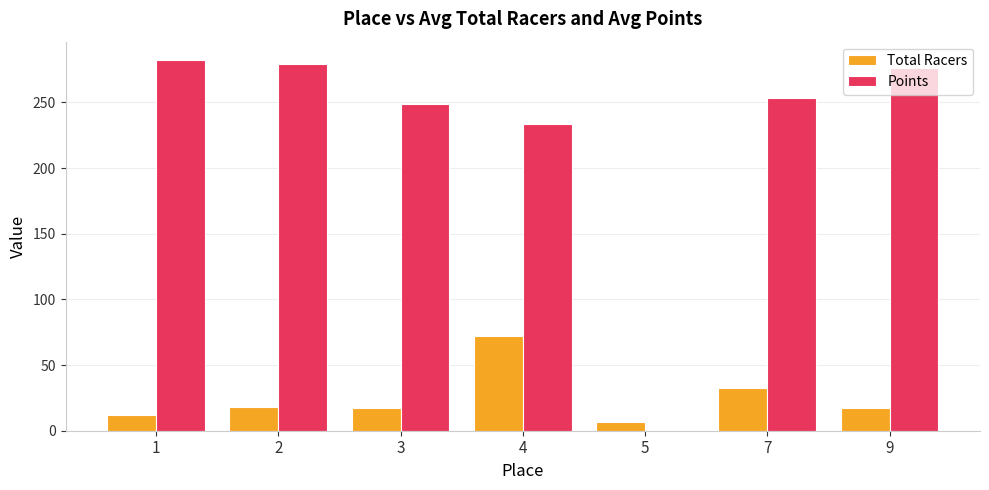

Which series has the largest total across all categories?

Points